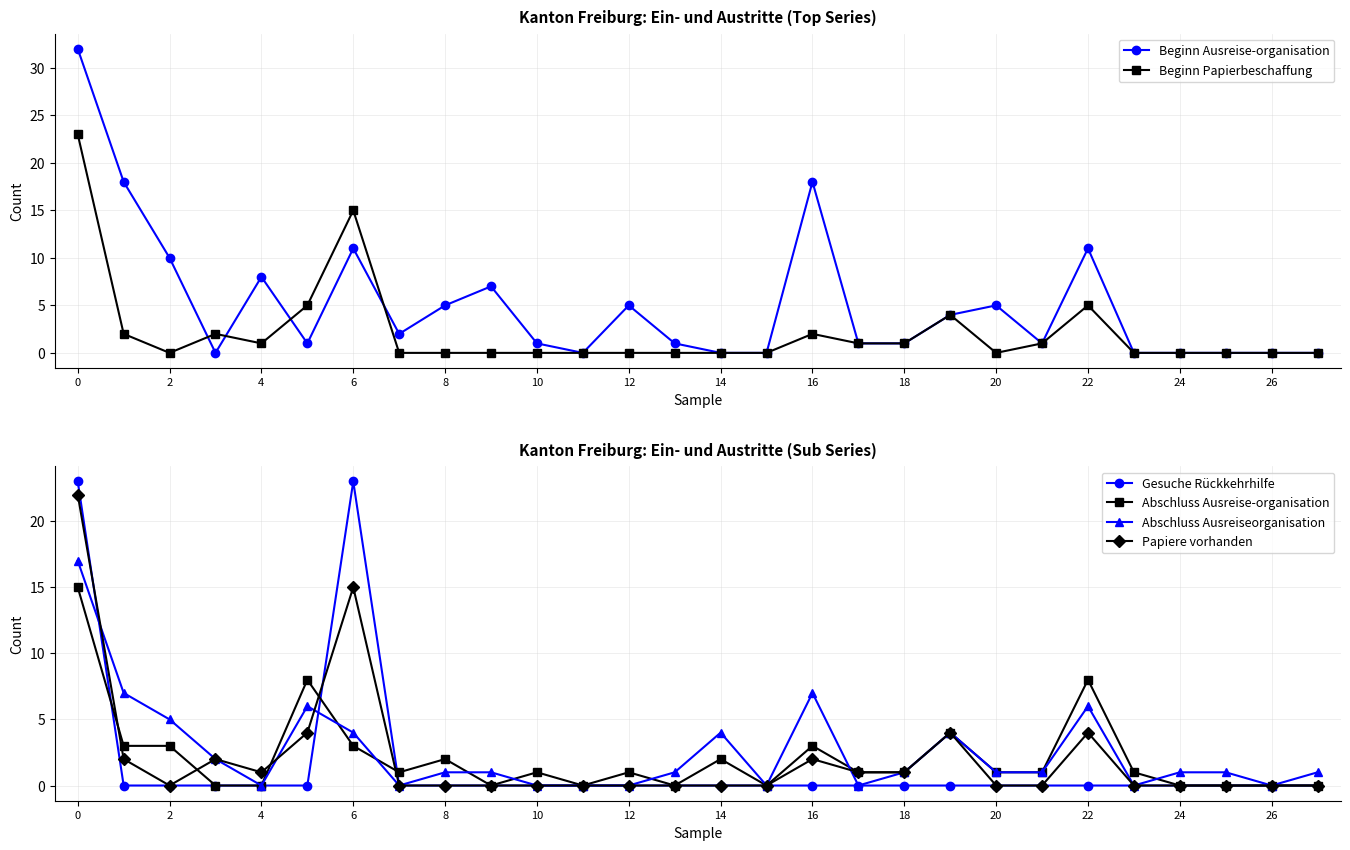

The Beginn Papierbeschaffung series shows 1 at 18. True or false?

True